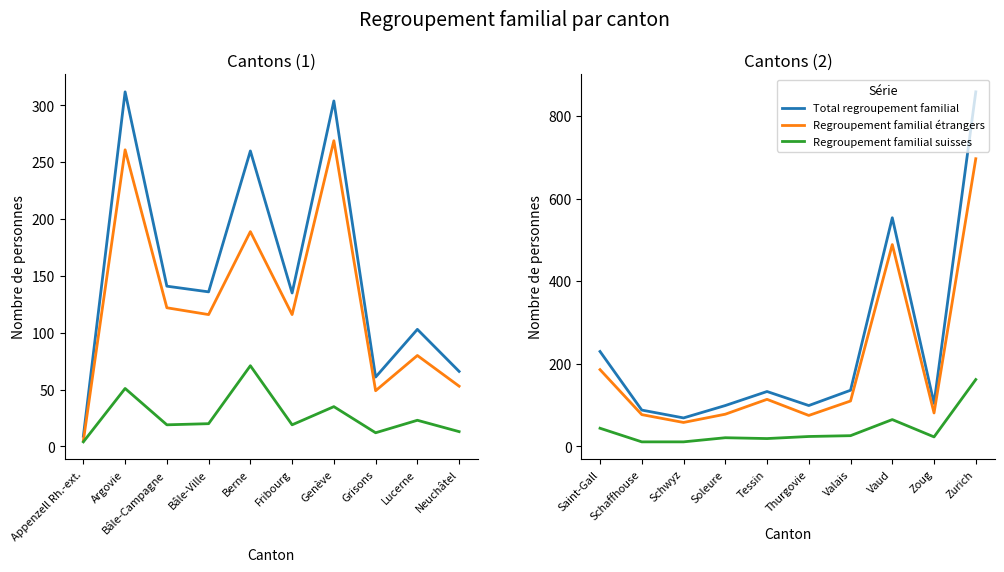

What is the label of the 3rd point from the right?

Vaud